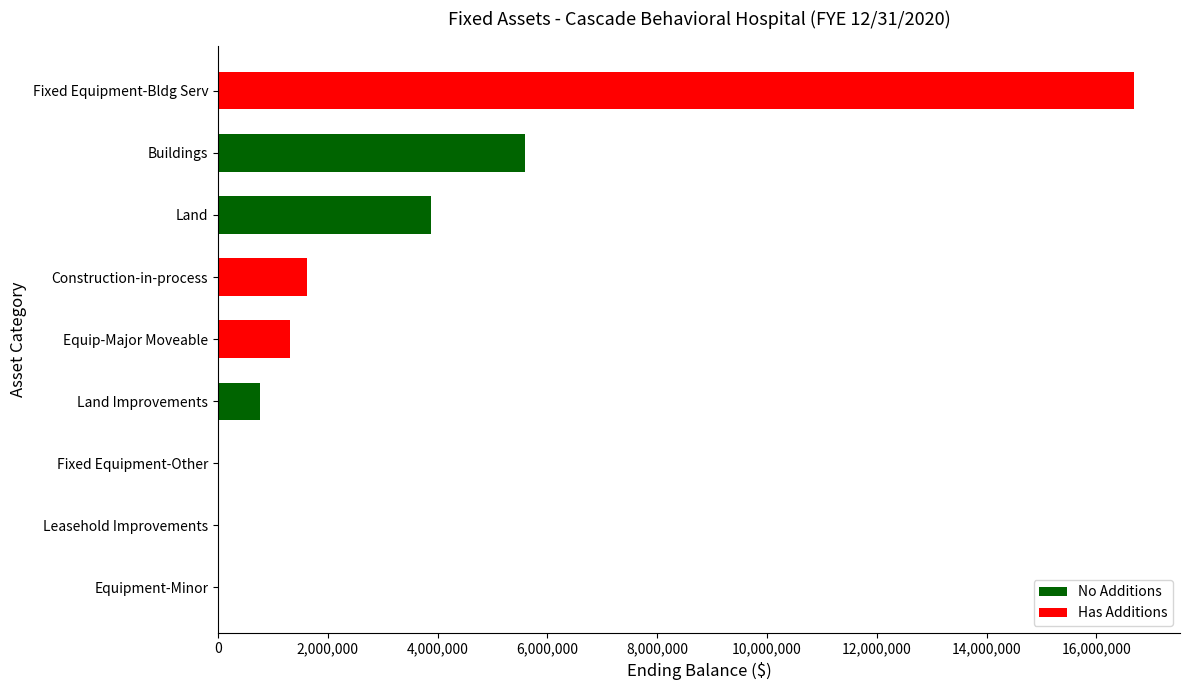

What is the sum of all values?

29860760